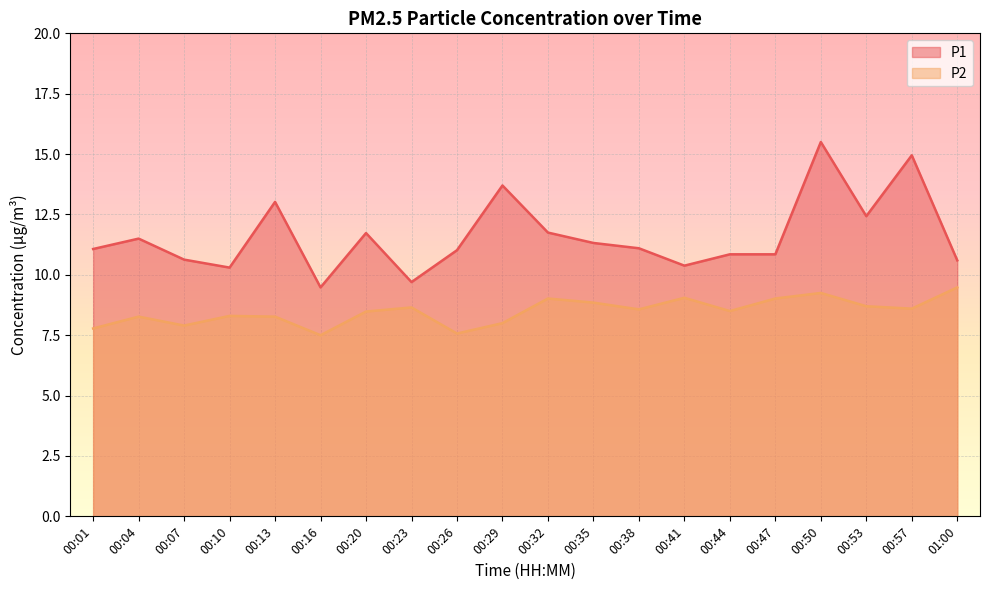

Reading right to left, transcribe all the data shown in this chart.

P1: 10.6	14.9	12.4	15.5	10.8	10.8	10.4	11.1	11.3	11.8	13.7	11.0	9.7	11.7	9.5	13.0	10.3	10.6	11.5	11.1
P2: 9.5	8.6	8.7	9.2	9.0	8.5	9.1	8.6	8.8	9.0	8.0	7.6	8.7	8.5	7.5	8.3	8.3	7.9	8.3	7.8